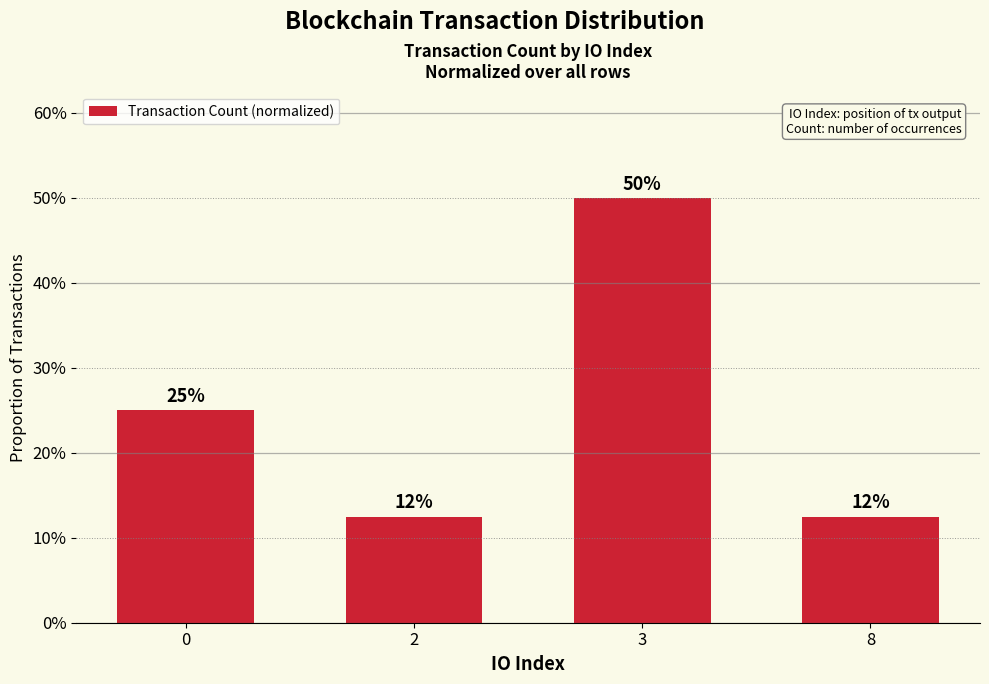

What is the value of the 1st bar from the left?

0.2